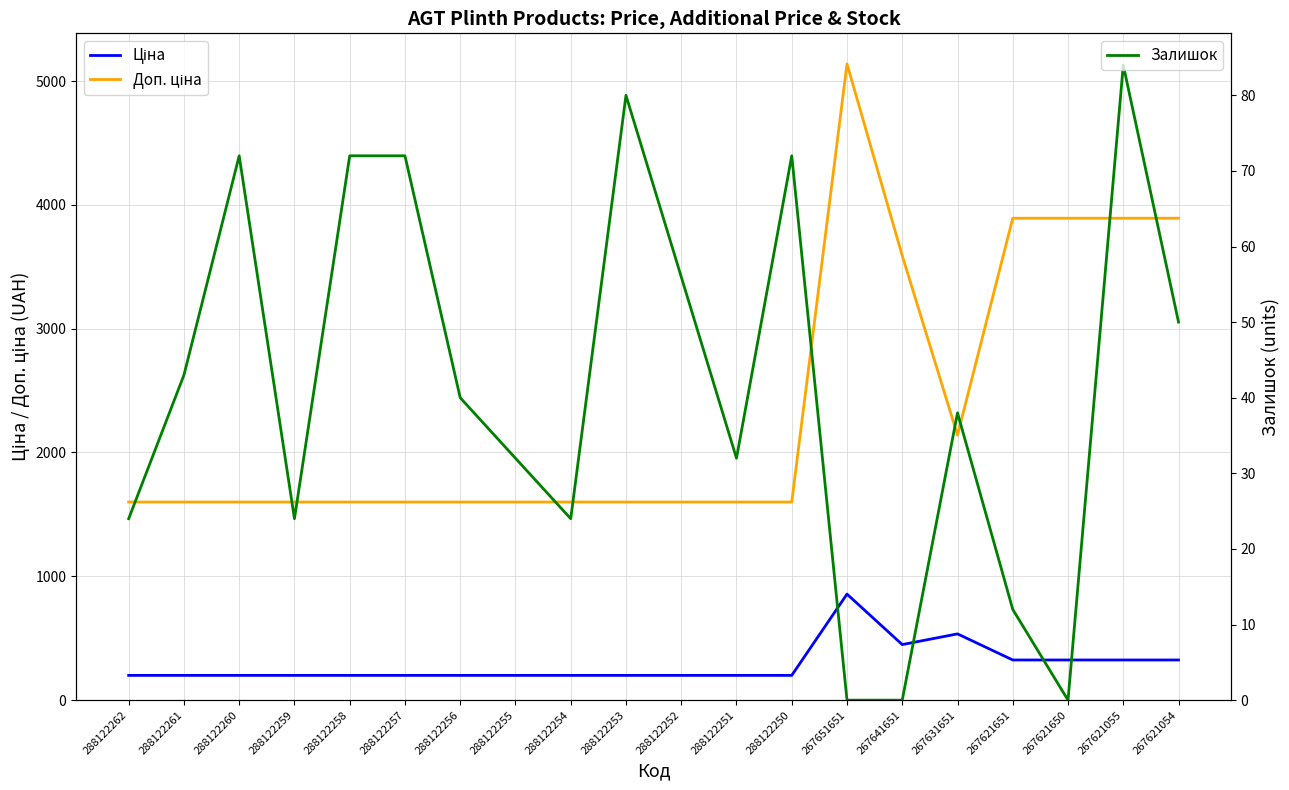

The value of Залишок at 288122253 is 129.7. True or false?

False